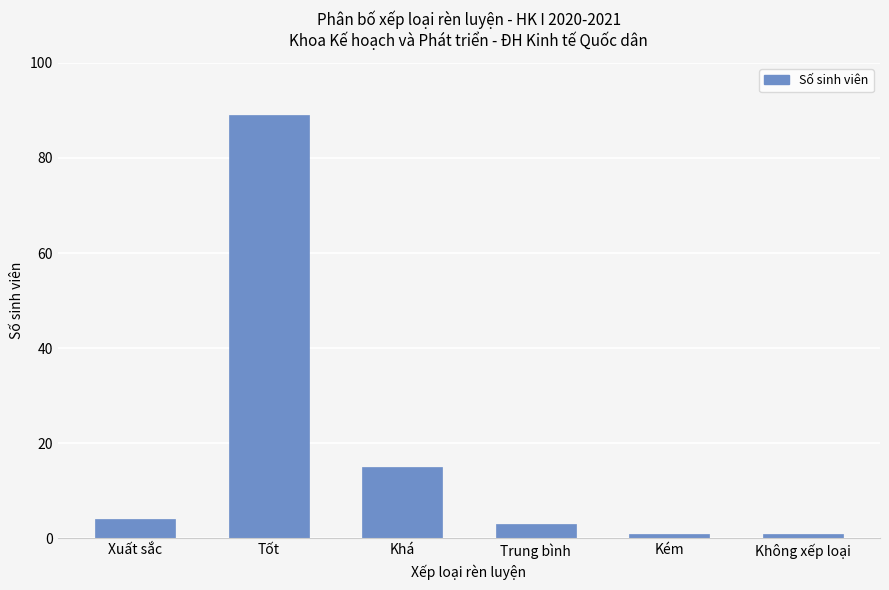

Which has a higher value, Tốt or Không xếp loại?

Tốt